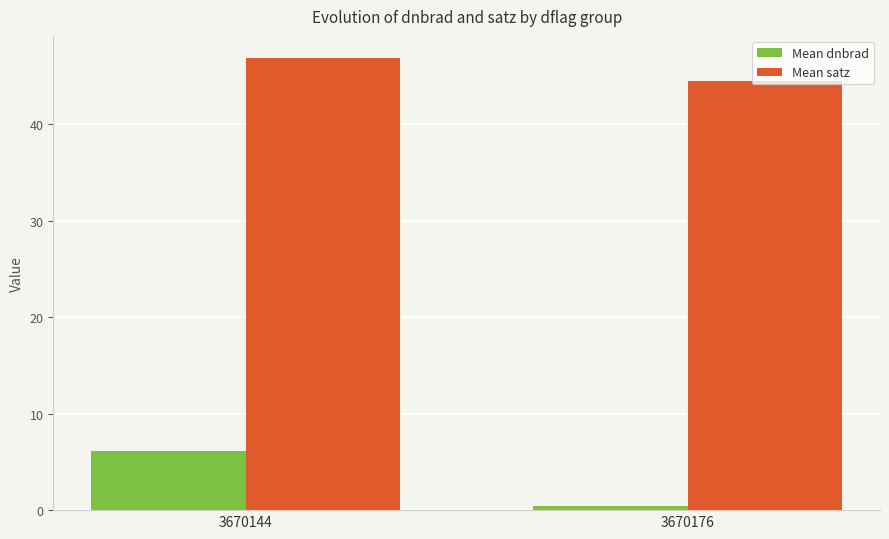

At 3670176, list the series in order from largest to smallest.

Mean satz, Mean dnbrad